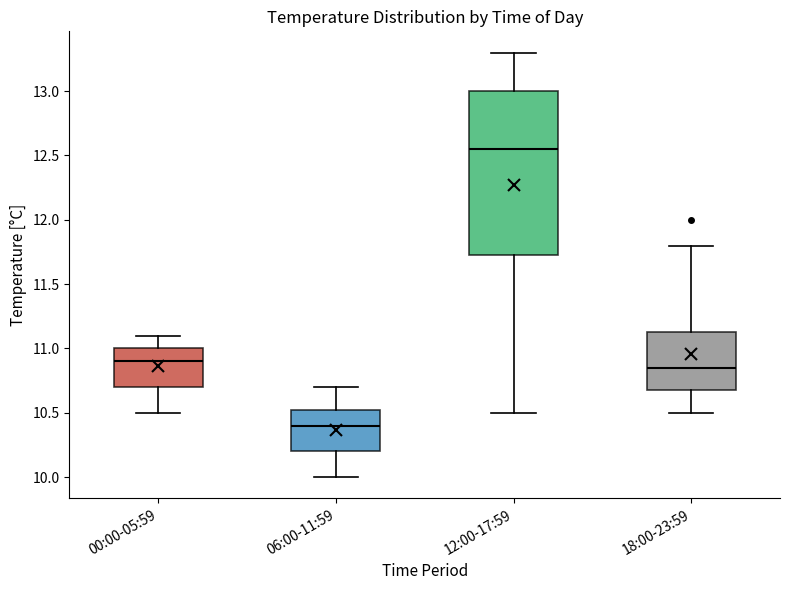

Which box's median line is the highest?

12:00-17:59